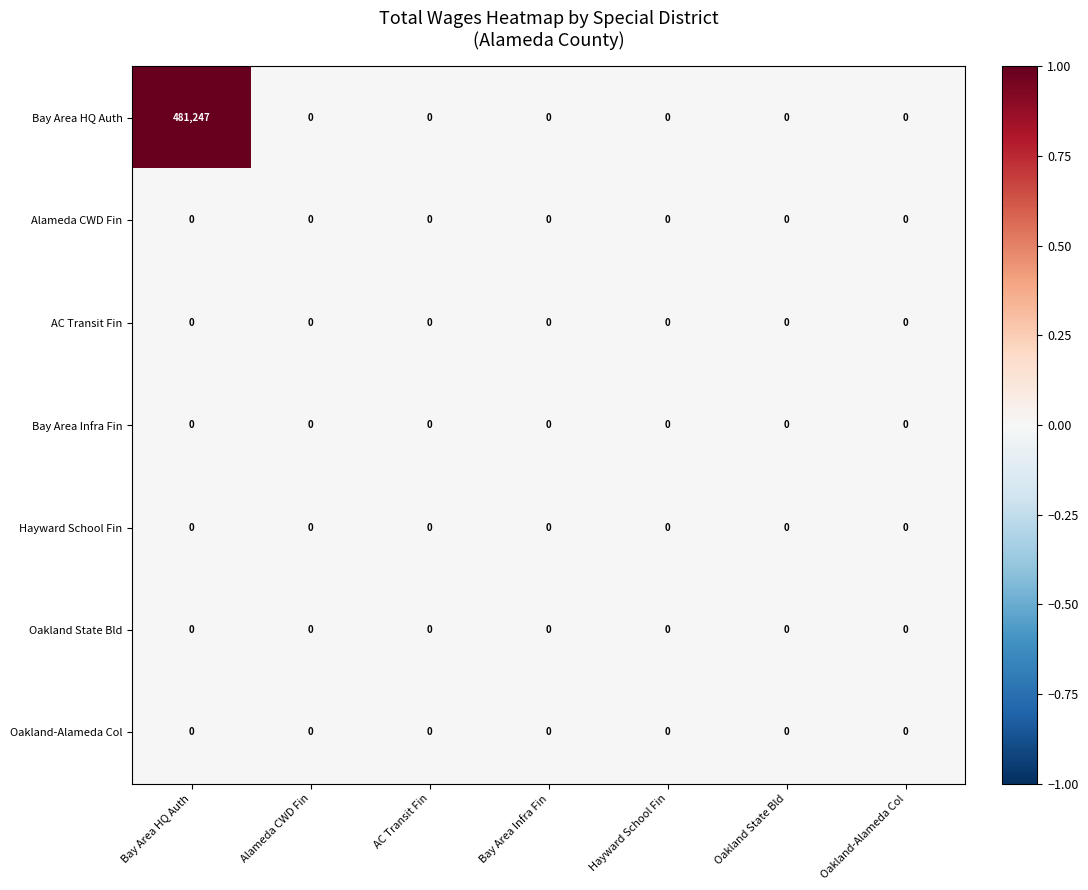

Which series has the largest range (max minus min)?

Bay Area HQ Auth